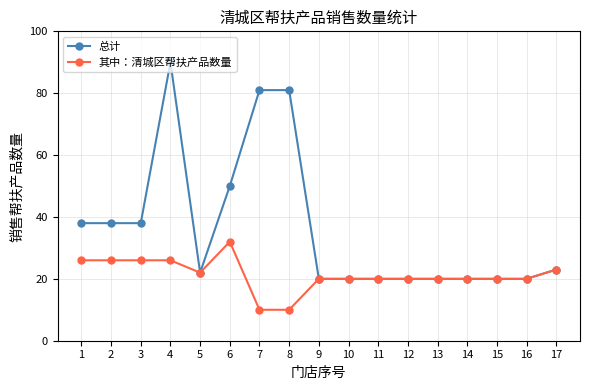

True or false: 总计 has more than 0 points higher than both neighbors.

True